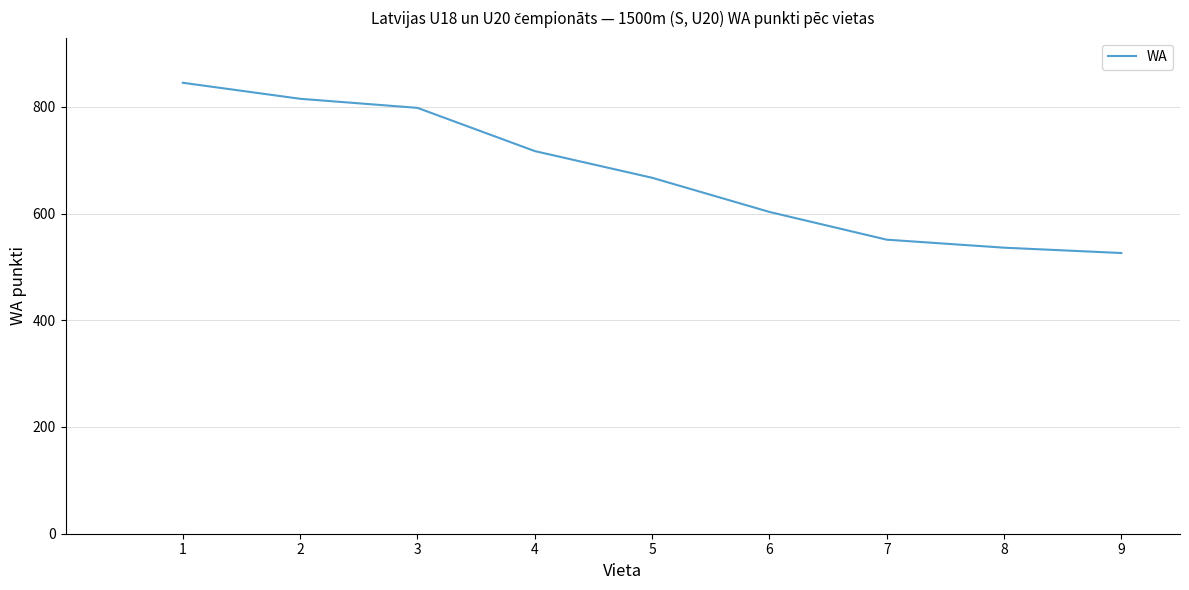

What is the average value?

673